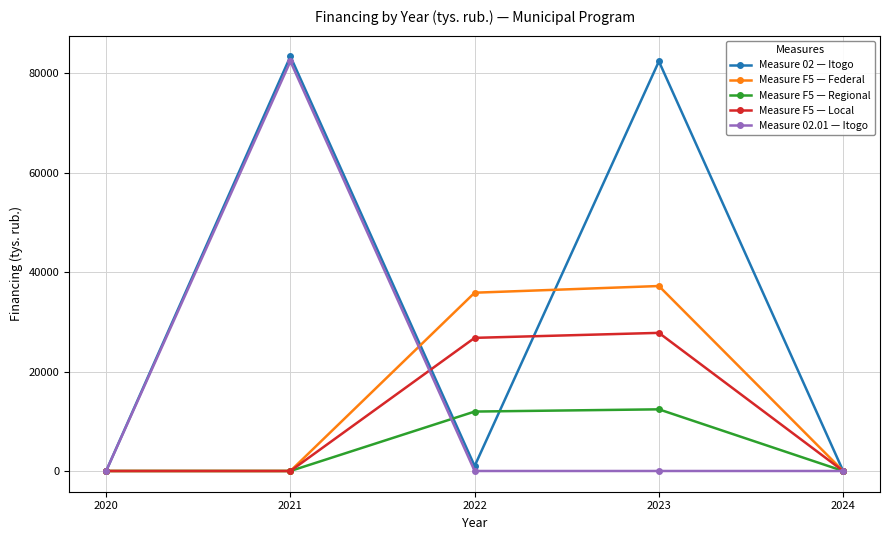

What is the value of the Measure F5 — Regional point at the 3rd from the left?

11949.8